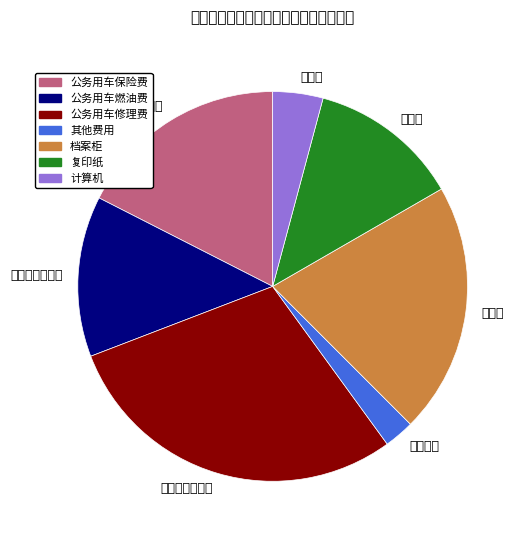

What is the ratio of the value at 公务用车保险费 to the value at 计算机?

4.2